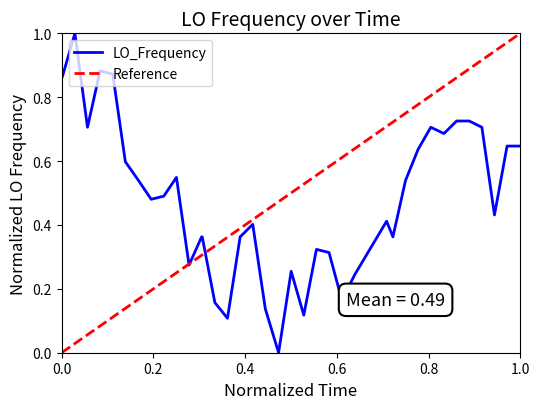

What is the maximum value for LO_Frequency?

1.0